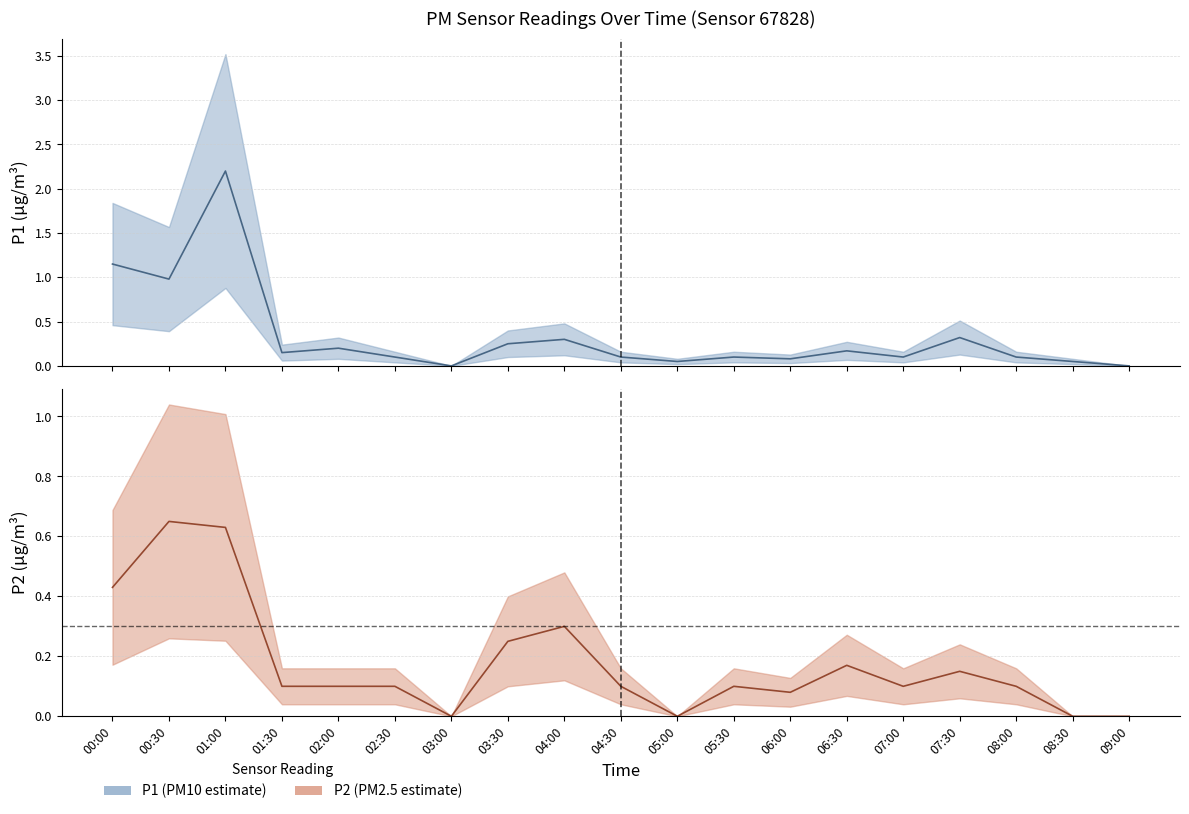

Which category has the lowest value across all series?

03:00